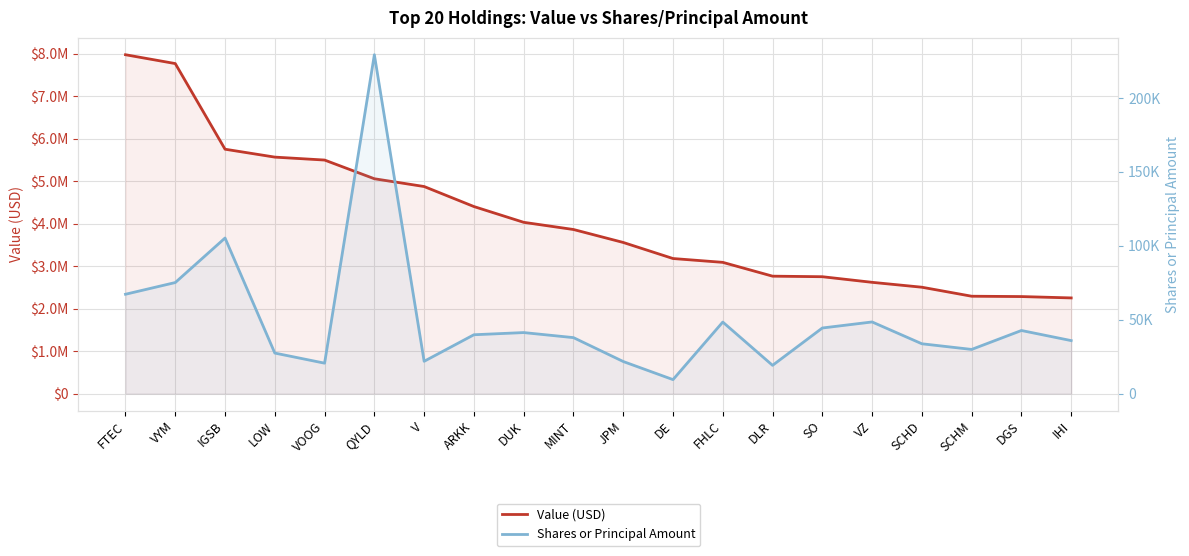

True or false: Value (USD) and Shares or Principal Amount cross at least once.

False